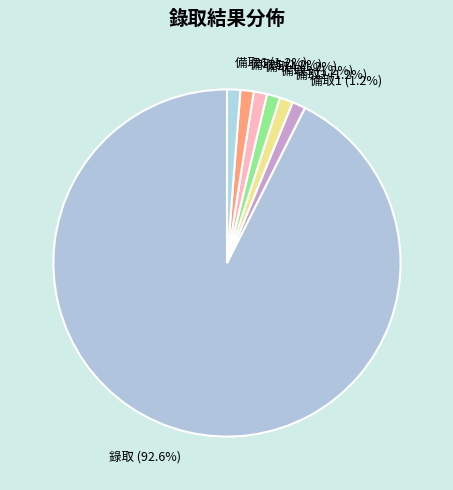

Is it true that 備取2 is 11% of the pie?

False